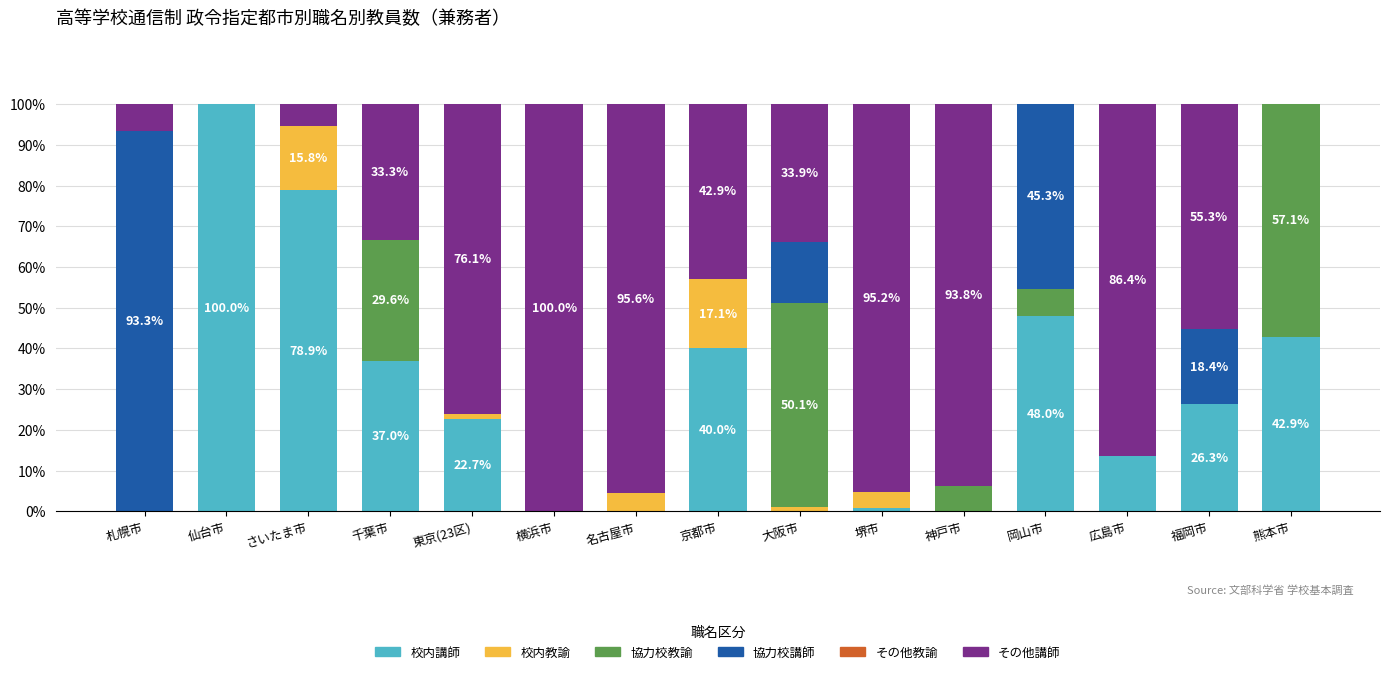

What is the total value across all series at 広島市?

100.0